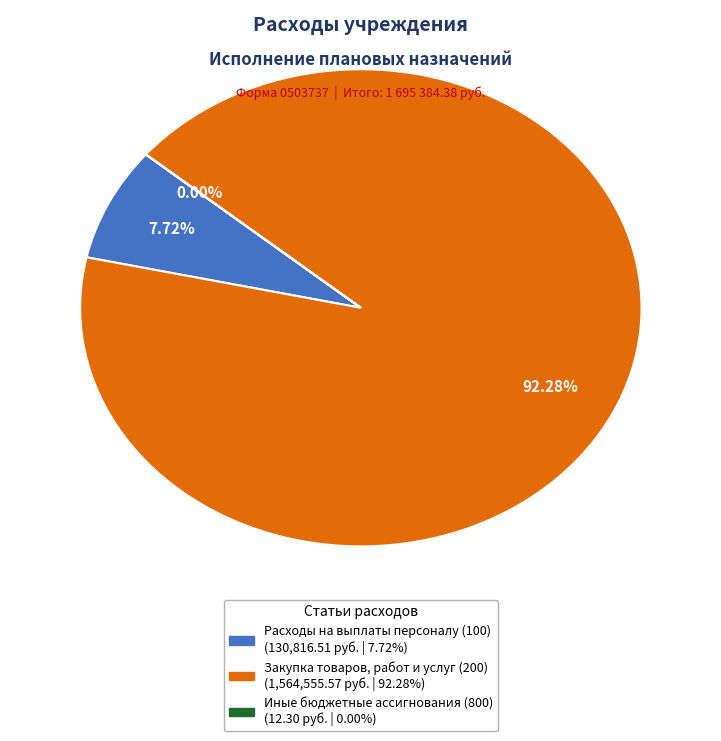

What is the majority slice?

Закупка товаров, работ и услуг (200)